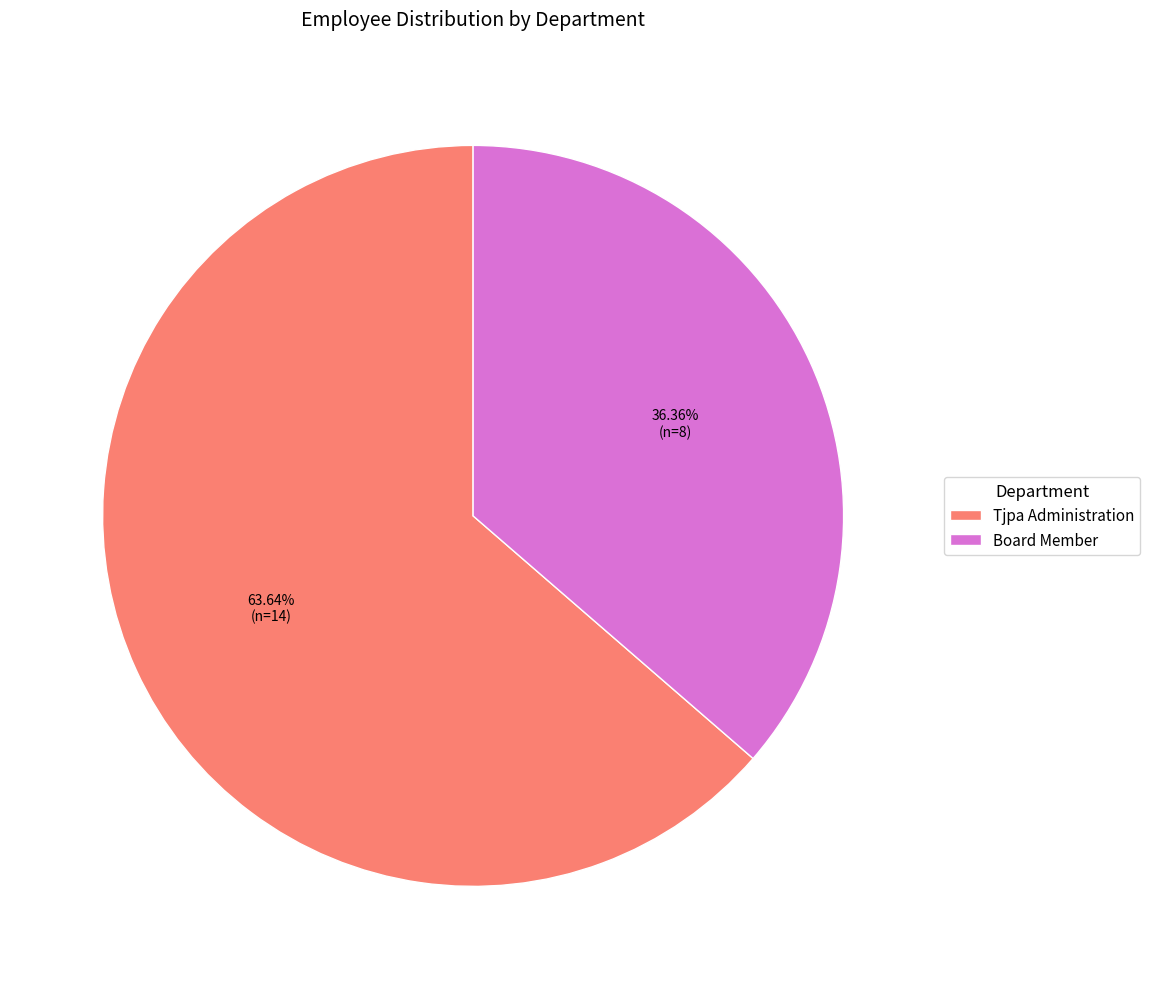

What percentage is the Tjpa Administration slice, to the nearest percent?

64%